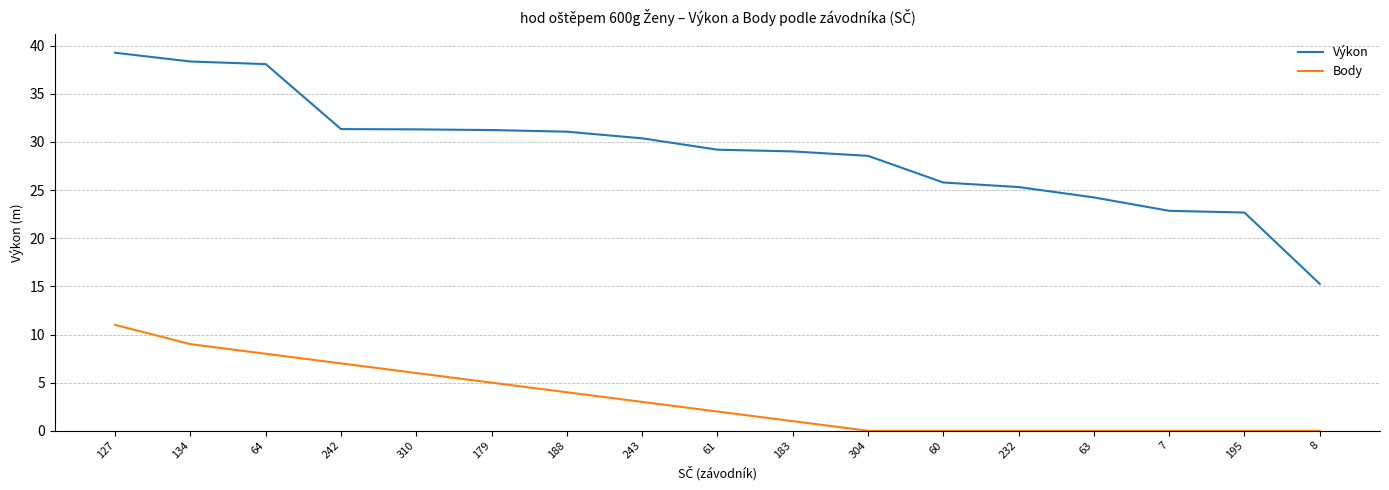

What is the spread (max minus min) of values at 243?

27.4